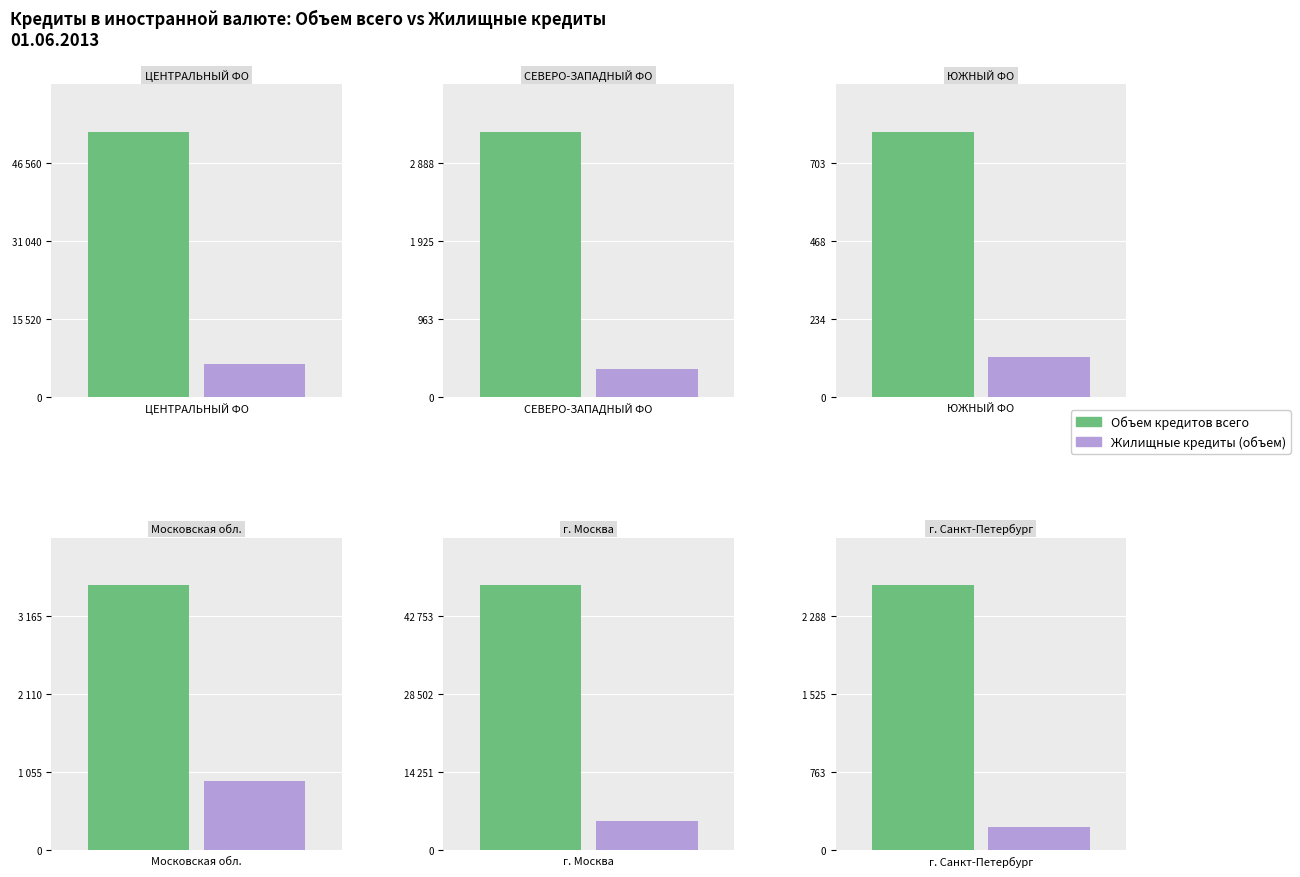

Reading right to left, what are all the values shown in this chart?

Объем кредитов всего: 5=2585	4=48308	3=3576	2=794	Жилищные кредиты (объем)=3263	Объем кредитов всего=52610
Жилищные кредиты (объем): 5=227	4=5278	3=930	2=121	Жилищные кредиты (объем)=345	Объем кредитов всего=6457